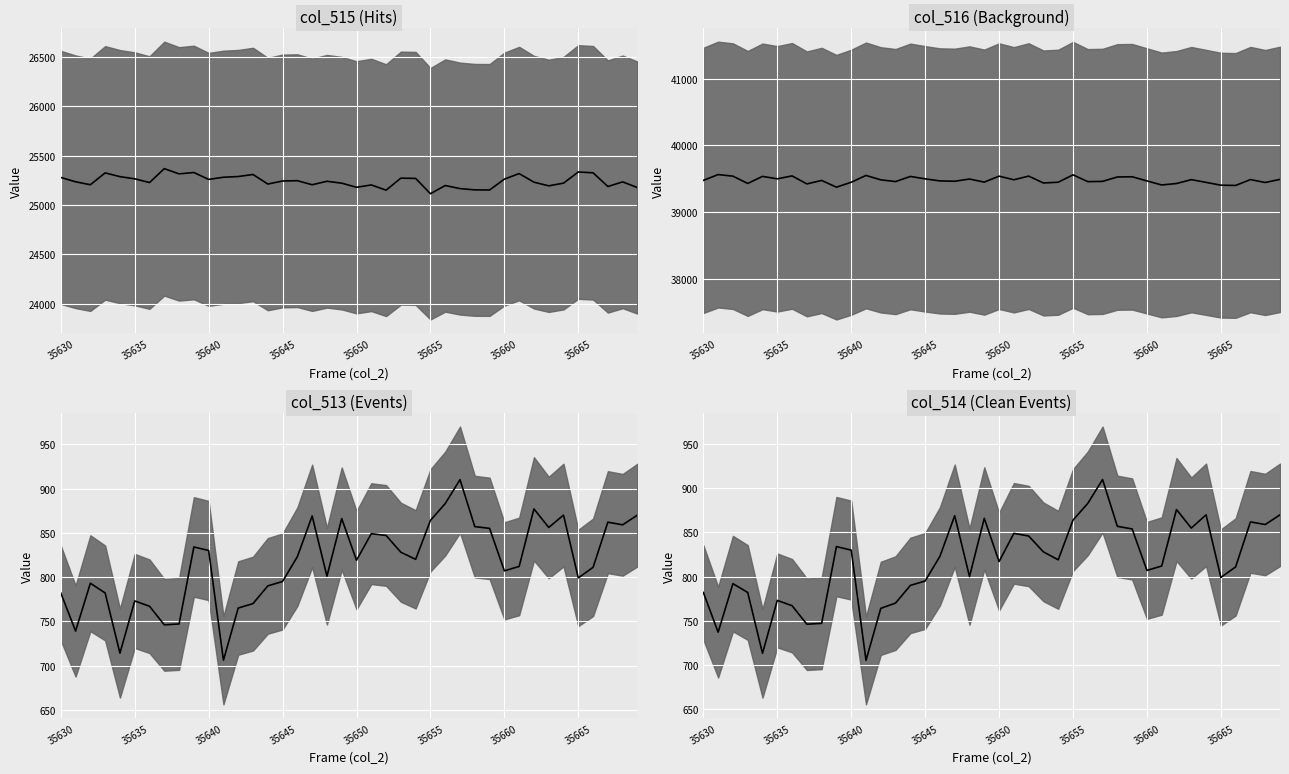

Does the chart display data point markers on the line(s)?

No